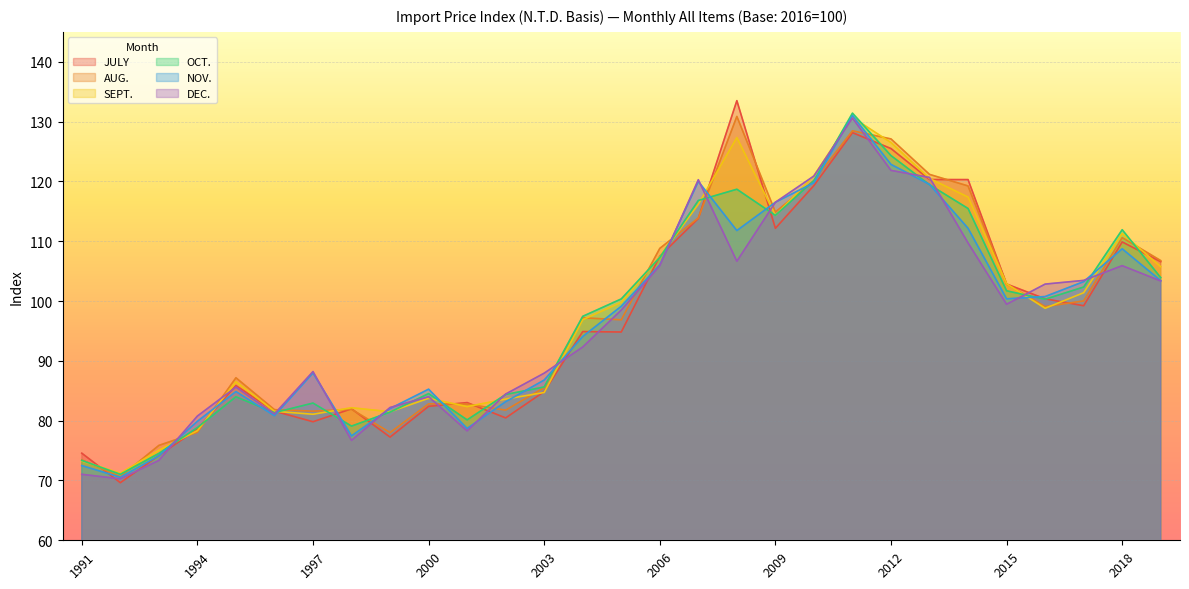

What is the total value across all series at 2002?

497.8